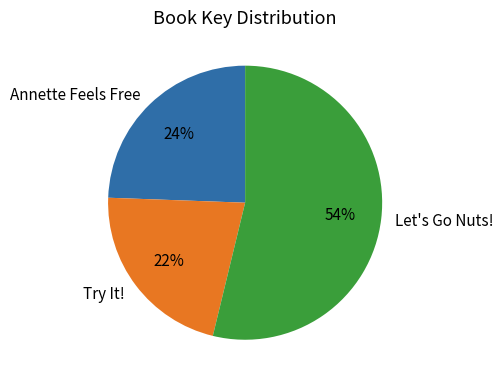

How many slices are in this pie chart?

3